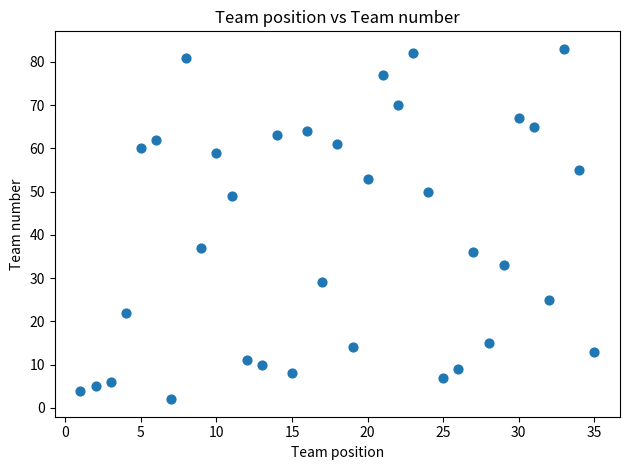

What is the range of Y values (max minus min)?

81